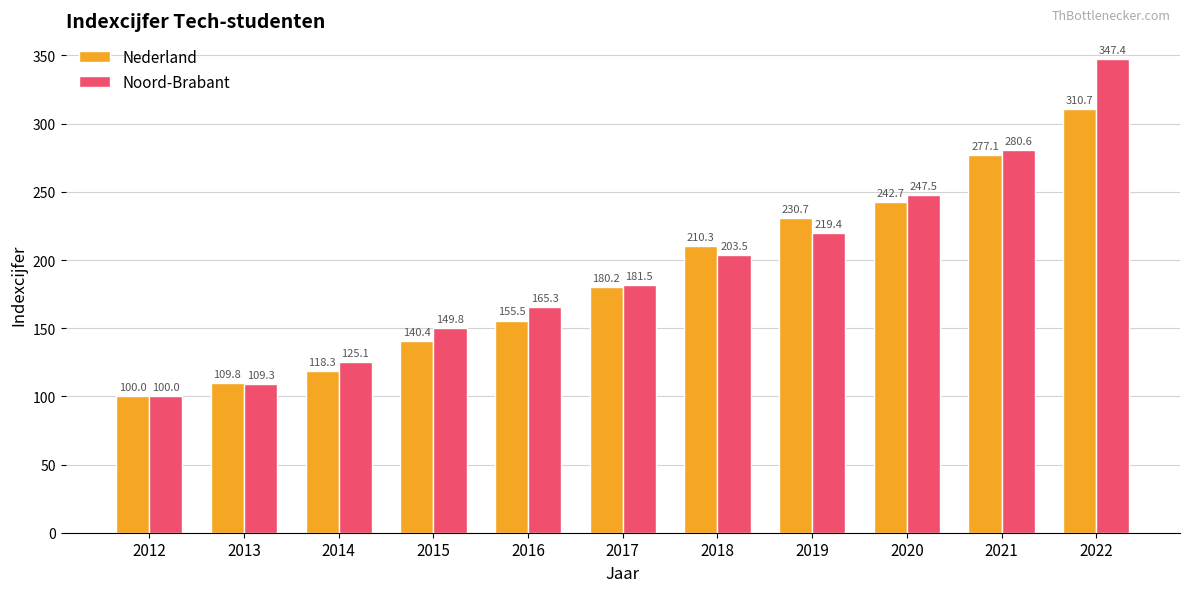

The value of Noord-Brabant at 2021 is 280.6. True or false?

True